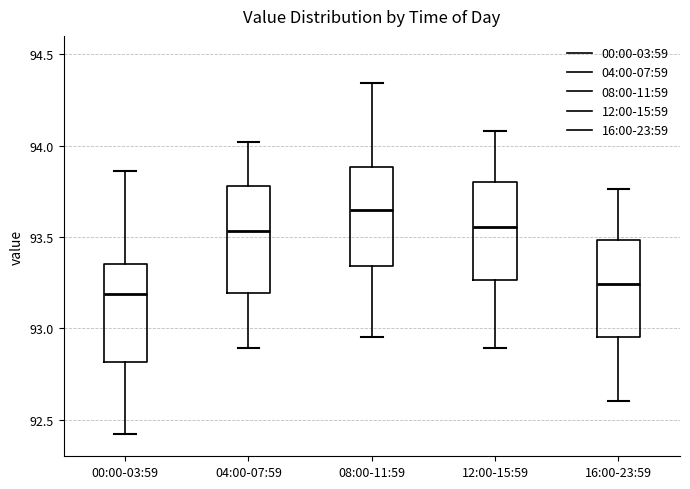

Which box has the highest median line?

08:00-11:59